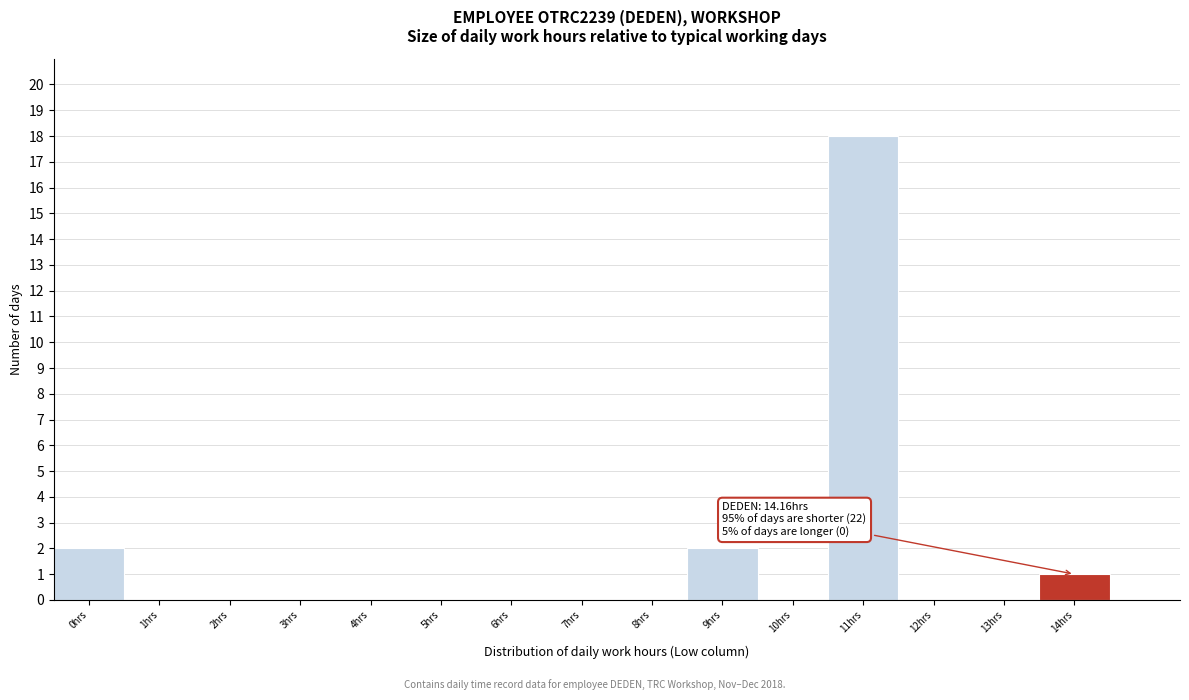

Reading left to right, list all the values displayed in this chart.

0hrs=2	1hrs=0	2hrs=0	3hrs=0	4hrs=0	5hrs=0	6hrs=0	7hrs=0	8hrs=0	9hrs=2	10hrs=0	11hrs=18	12hrs=0	13hrs=0	14hrs=1